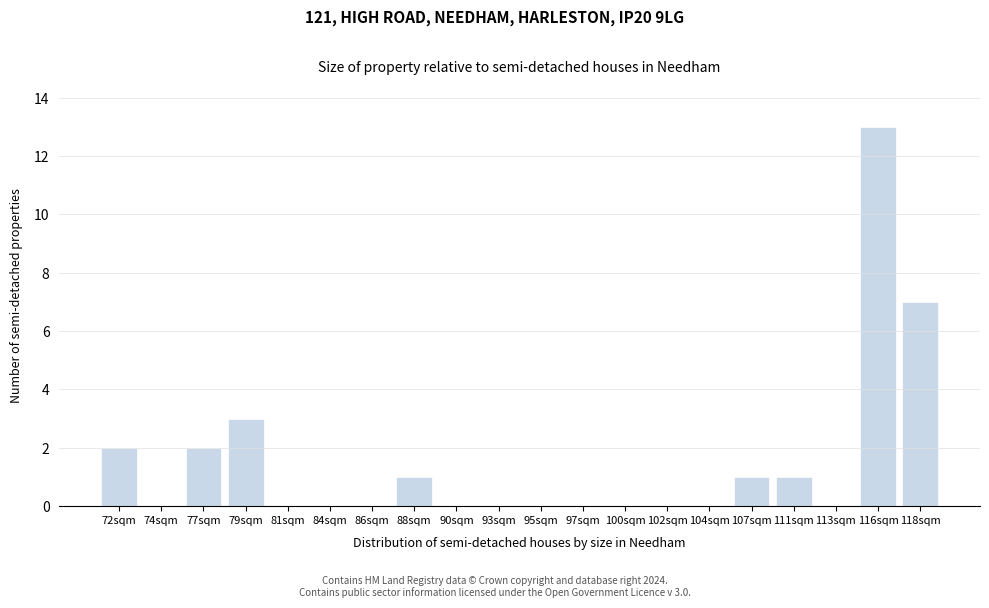

Reading left to right, extract all data points from this chart.

72sqm=2	74sqm=0	77sqm=2	79sqm=3	81sqm=0	84sqm=0	86sqm=0	88sqm=1	90sqm=0	93sqm=0	95sqm=0	97sqm=0	100sqm=0	102sqm=0	104sqm=0	107sqm=1	111sqm=1	113sqm=0	116sqm=13	118sqm=7